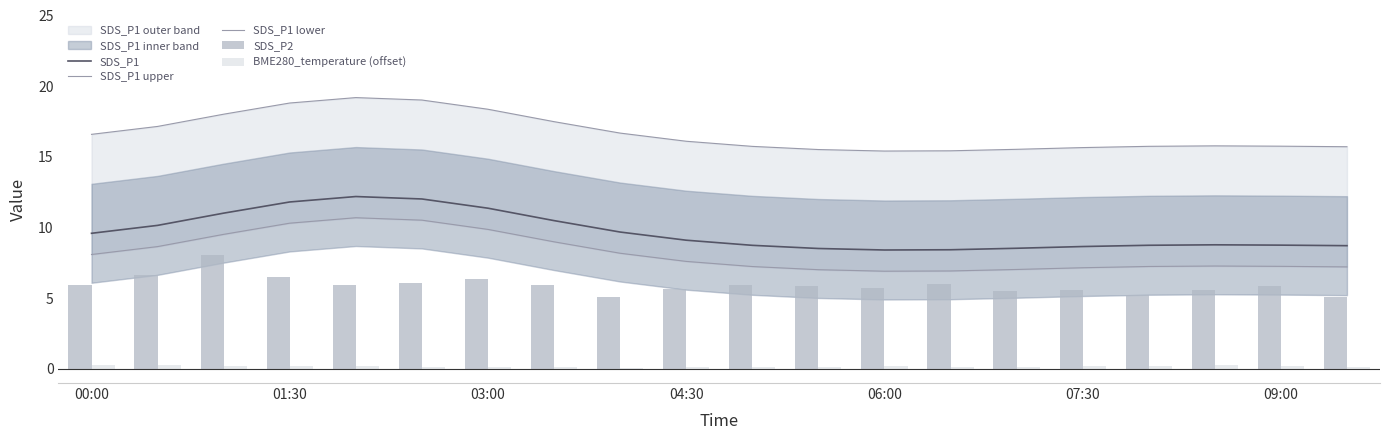

True or false: SDS_P1 has a value of 8.7 at 07:30.

True